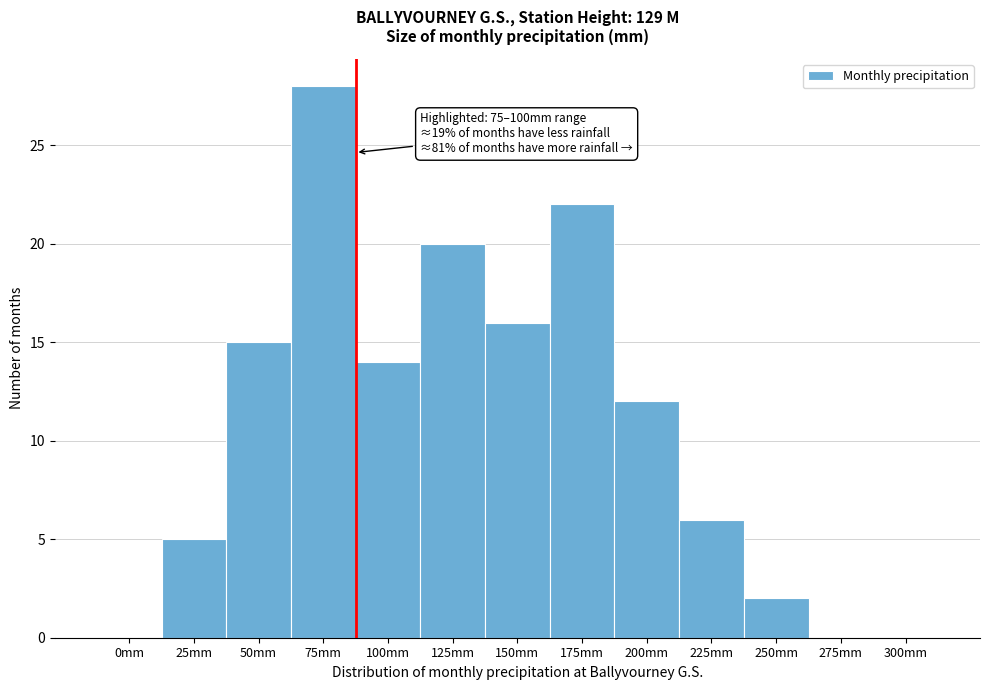

Reading left to right, extract all data points from this chart.

0mm=0	25mm=5	50mm=15	75mm=28	100mm=14	125mm=20	150mm=16	175mm=22	200mm=12	225mm=6	250mm=2	275mm=0	300mm=0